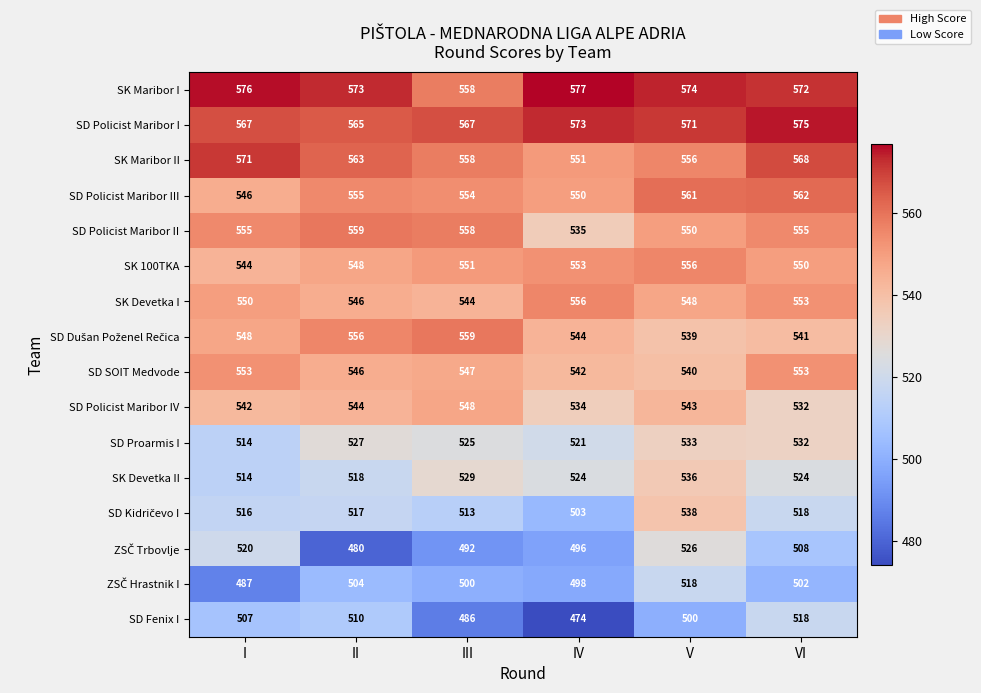

Between II and III, which series saw the biggest shift?

SD Fenix I